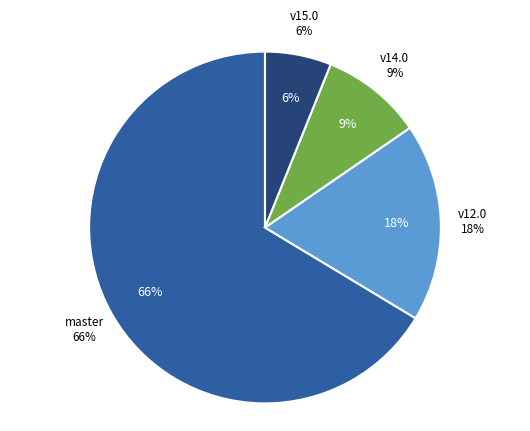

Is it true that osm-stage_3-merge/v15.0 is 1% of the pie?

False